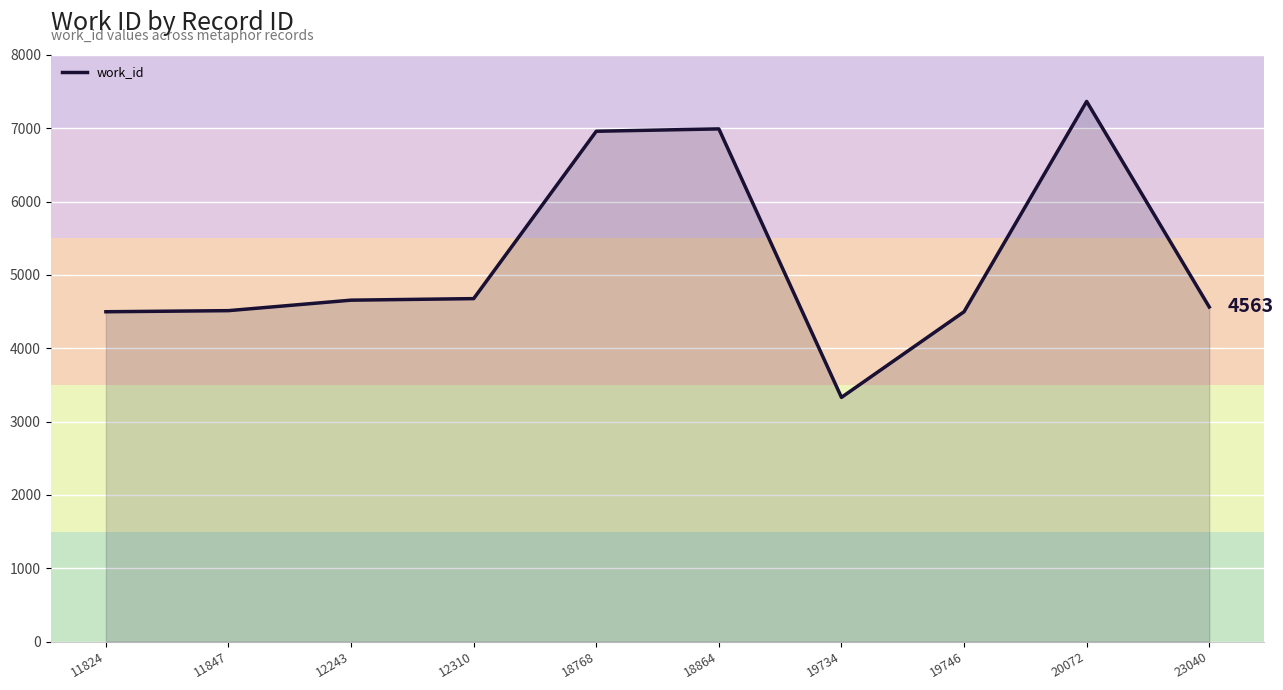

What value does the data have at 12243?

4656